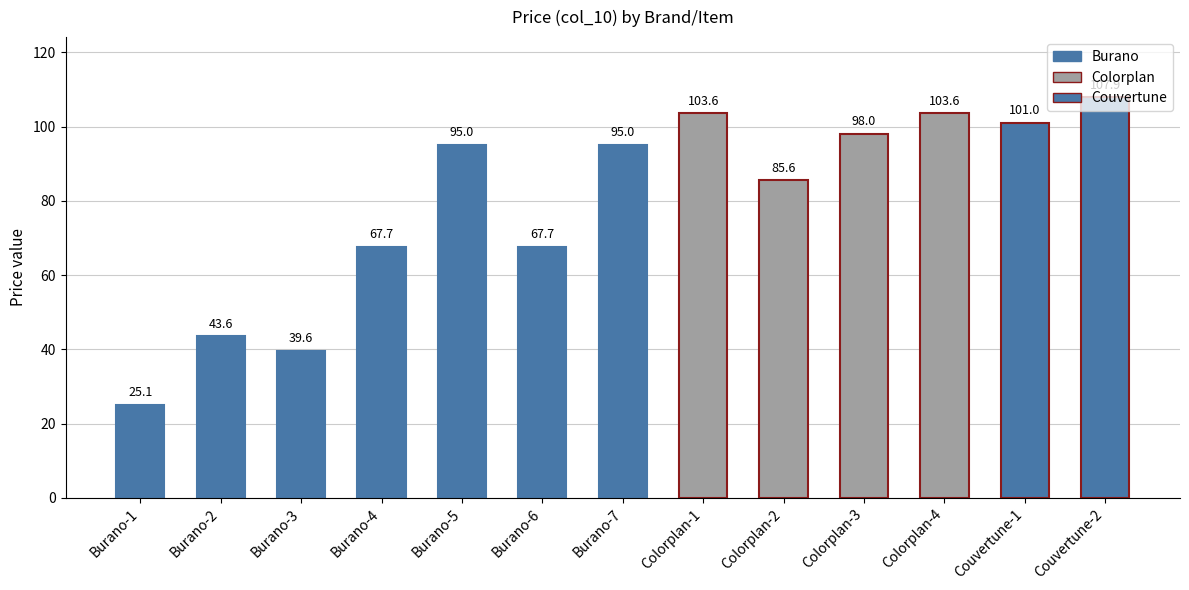

What is the approximate value at Colorplan-2?

85.6